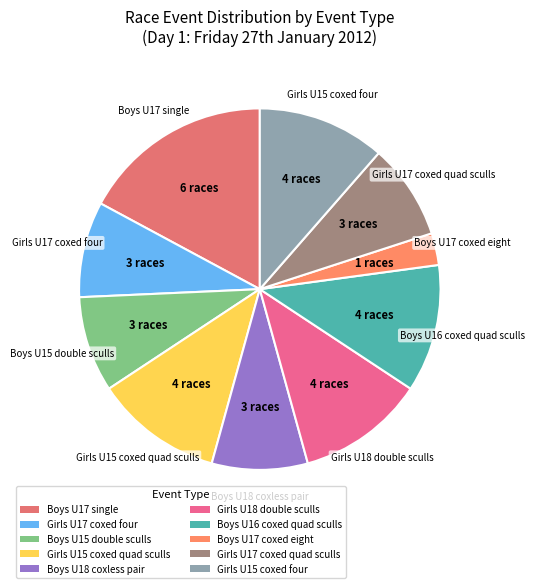

True or false: Girls U15 coxed quad sculls accounts for 21% of the total.

False